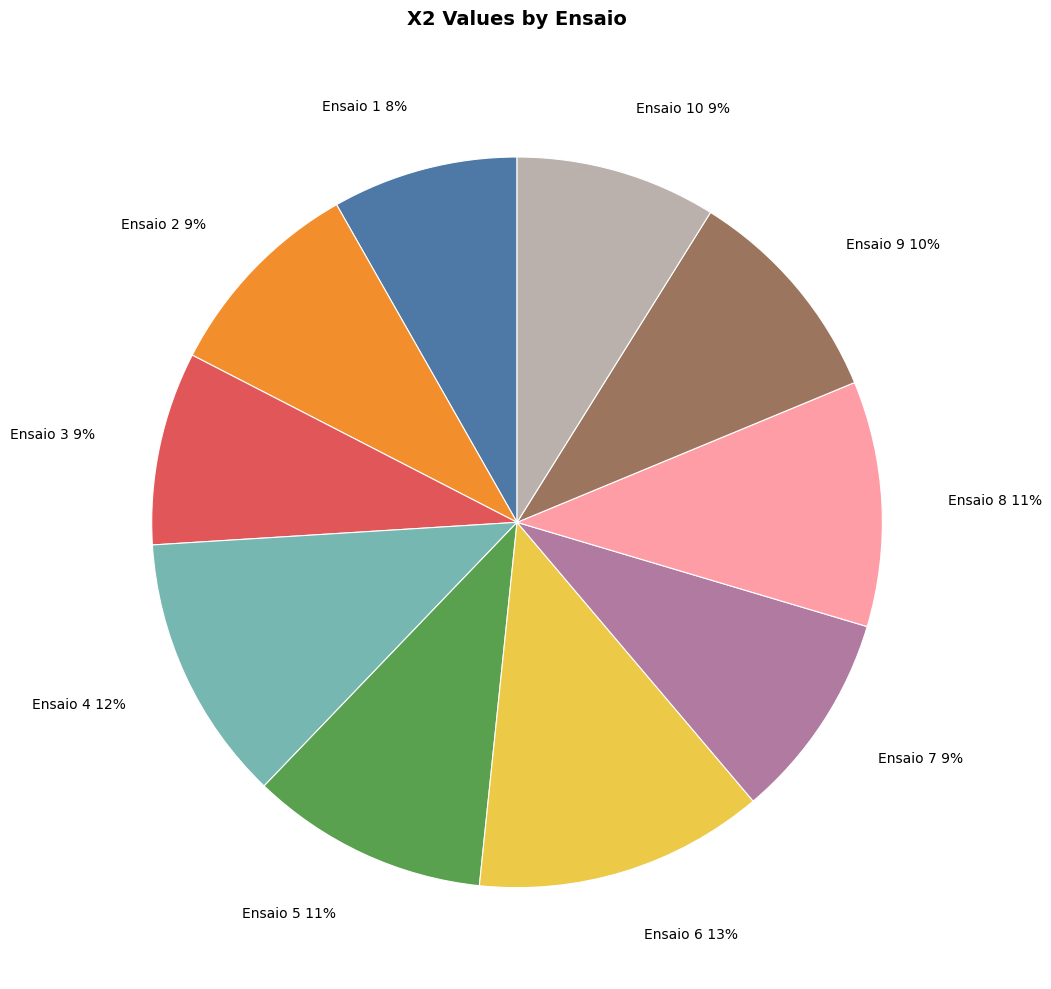

Is it true that Ensaio 2 is 1% of the pie?

False